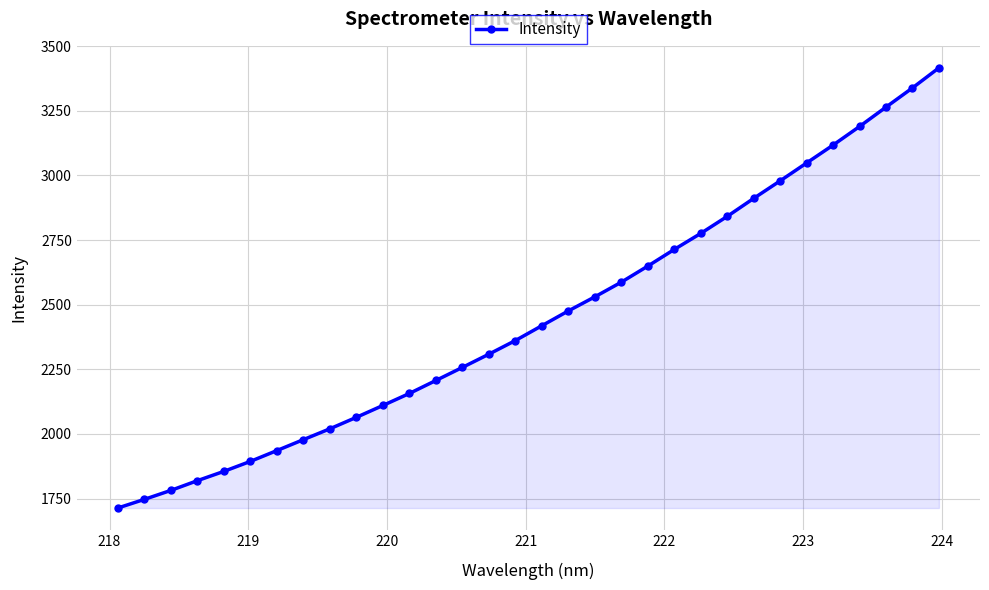

What is the sum of all values?

78466.1